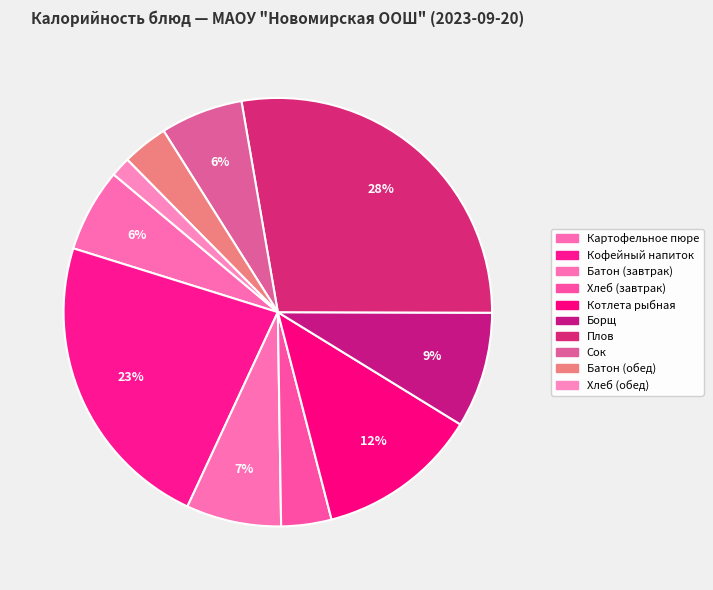

How many slices are in this pie chart?

10